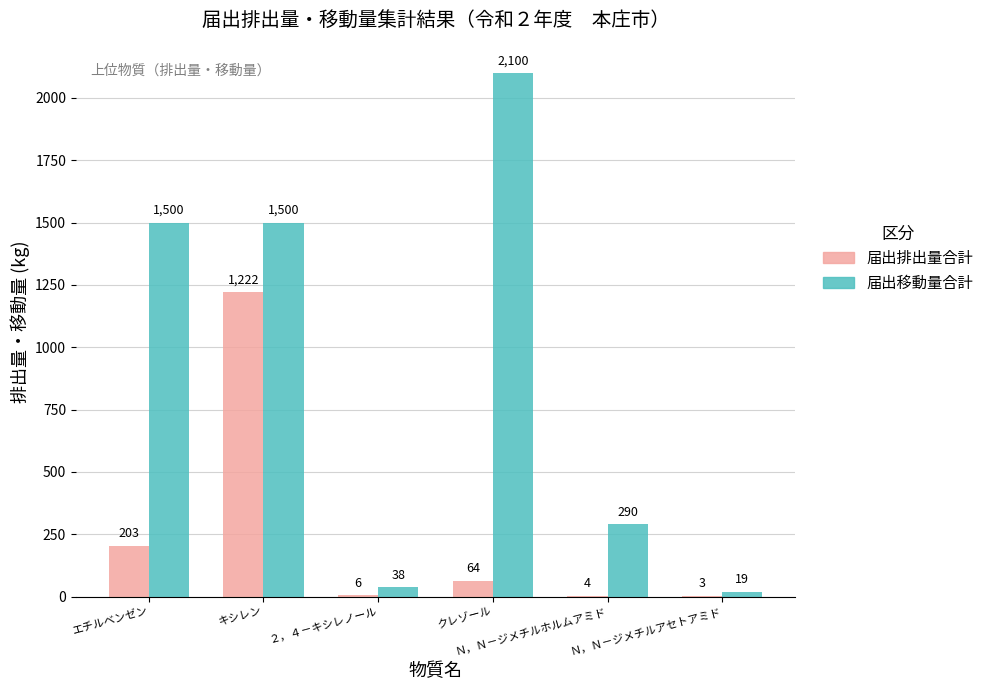

Reading right to left, transcribe all the data shown in this chart.

届出排出量合計: Ｎ，Ｎ－ジメチルアセトアミド=3	Ｎ，Ｎ－ジメチルホルムアミド=4	クレゾール=64	２，４－キシレノール=6	キシレン=1222	エチルベンゼン=203
届出移動量合計: Ｎ，Ｎ－ジメチルアセトアミド=19	Ｎ，Ｎ－ジメチルホルムアミド=290	クレゾール=2100	２，４－キシレノール=38	キシレン=1500	エチルベンゼン=1500